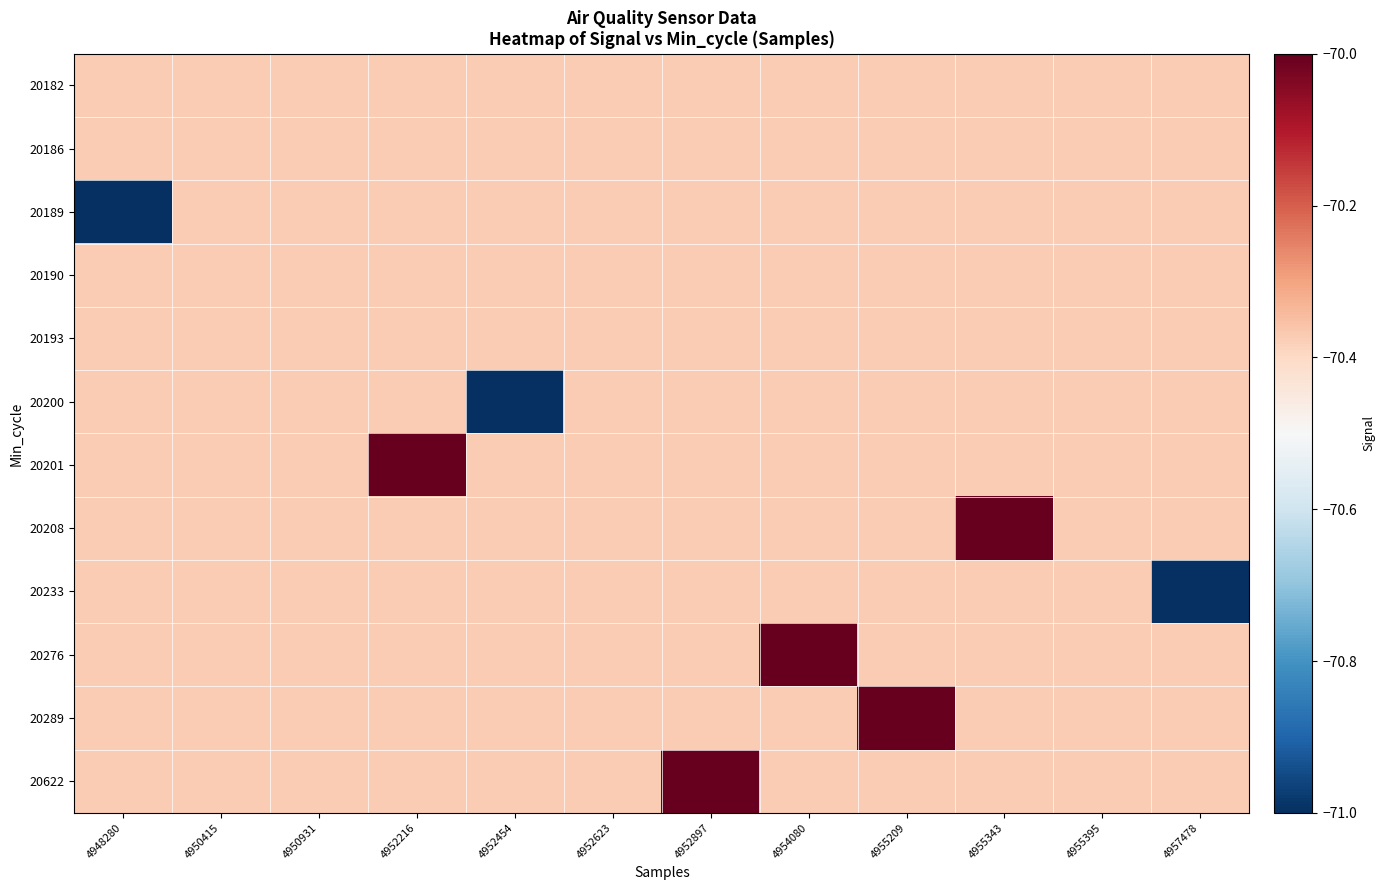

What is the spread (max minus min) of values at 4957478?

0.6